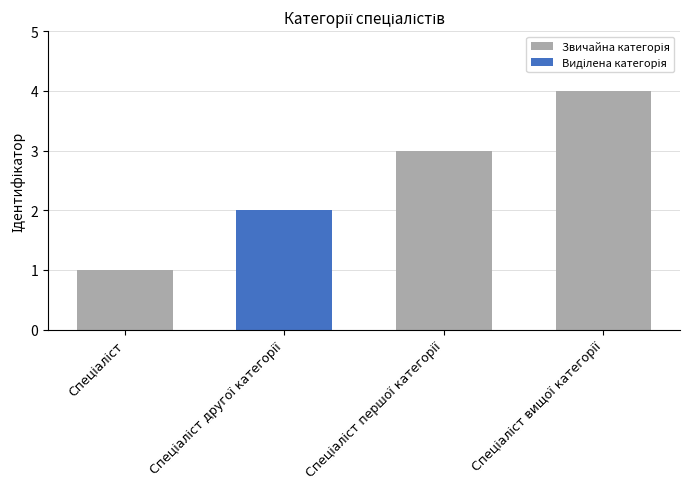

What is the minimum value shown in the chart?

1